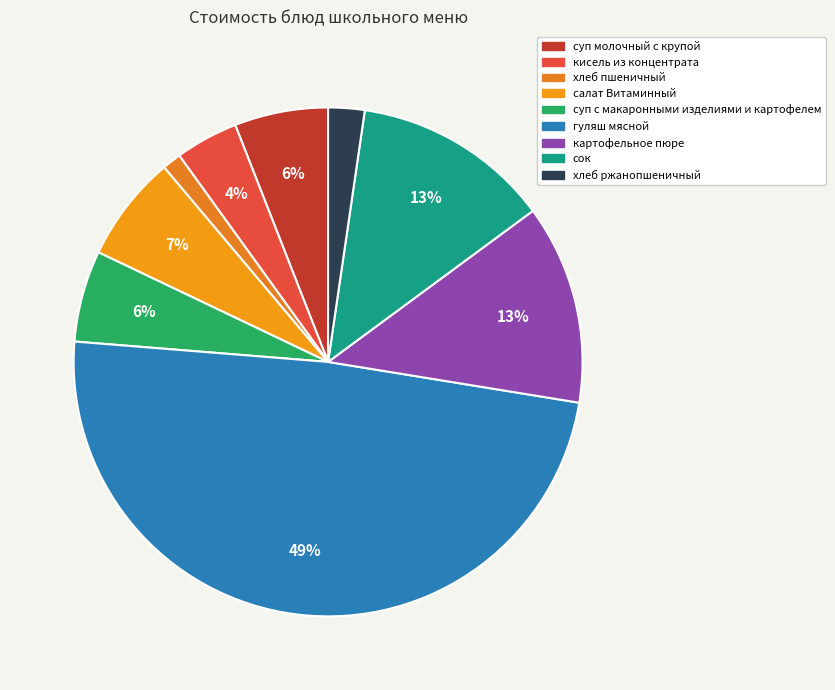

What is the ratio of the value at суп с макаронными изделиями и картофелем to the value at салат Витаминный?

0.9